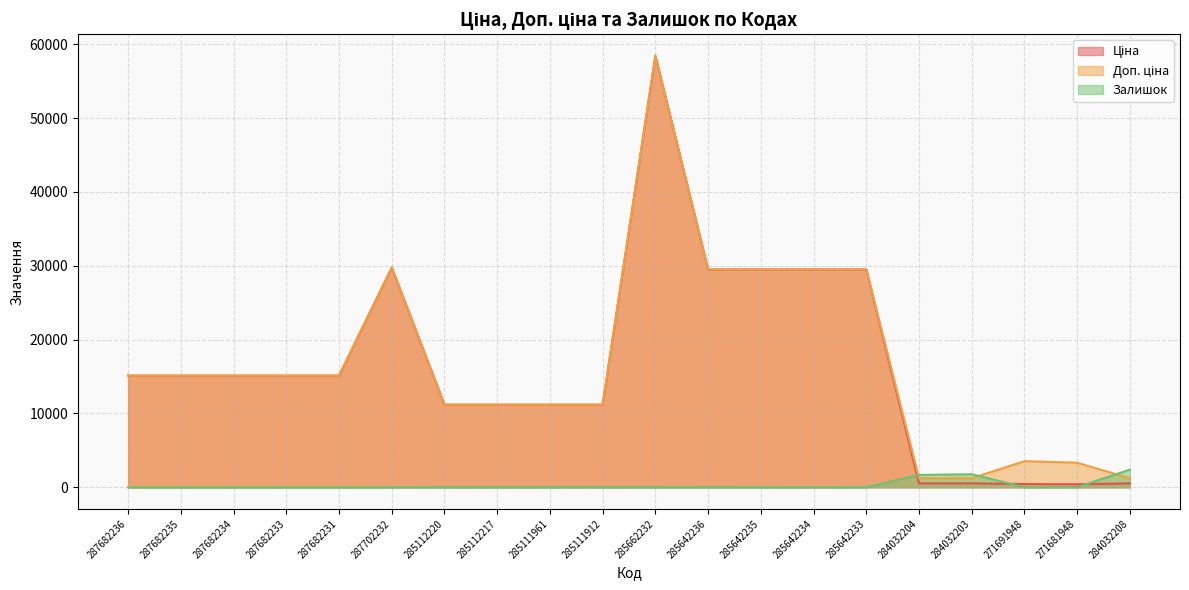

Between 287682231 and 284032208, which is larger?

287682231